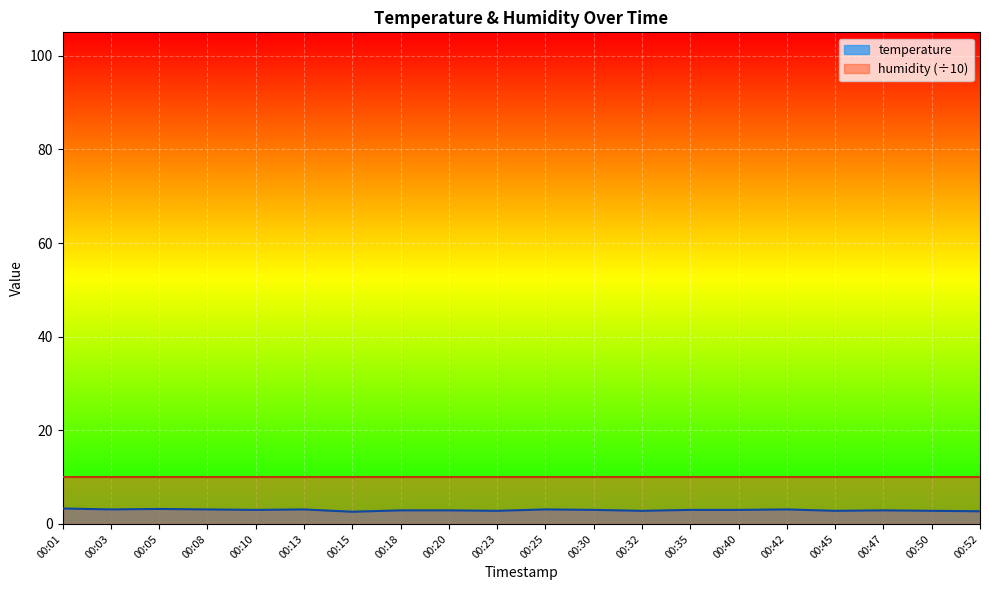

List the labels in order of value, largest first.

00:01, 00:05, 00:03, 00:08, 00:13, 00:25, 00:42, 00:10, 00:30, 00:35, 00:40, 00:18, 00:20, 00:47, 00:23, 00:32, 00:45, 00:50, 00:52, 00:15